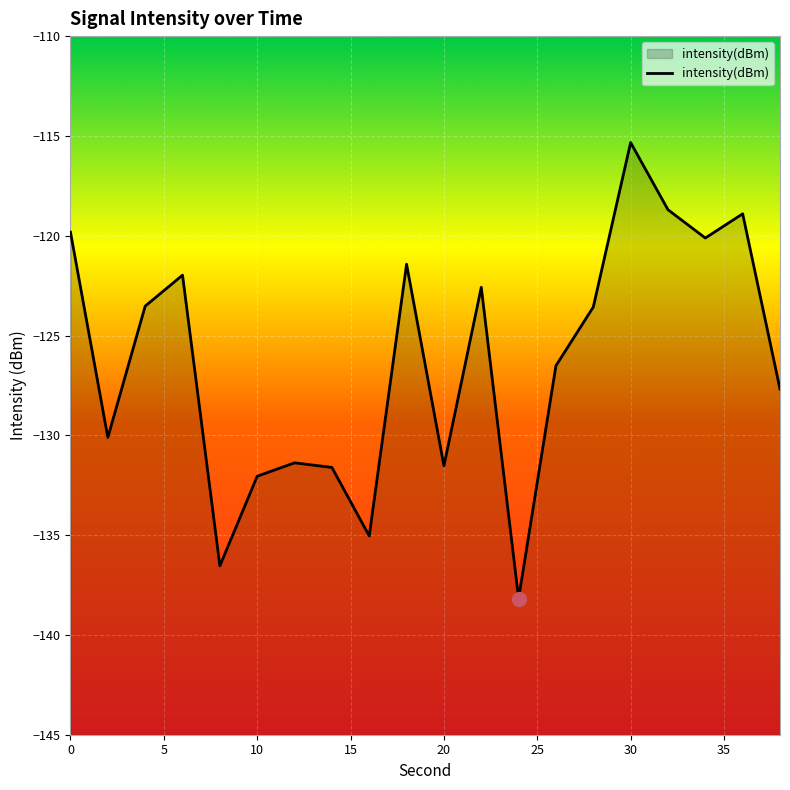

At which label is the value closest to -126?

26